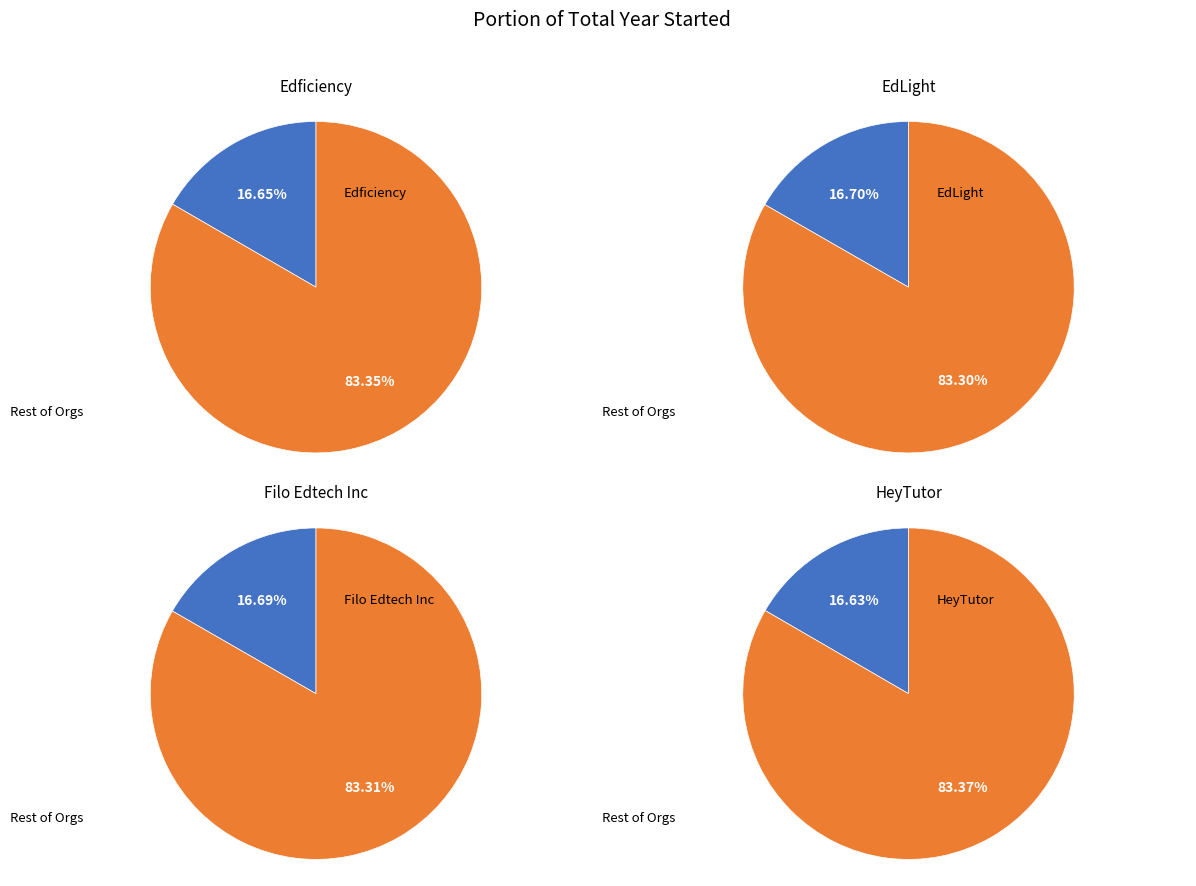

What percentage is the EdLight slice, to the nearest percent?

17%